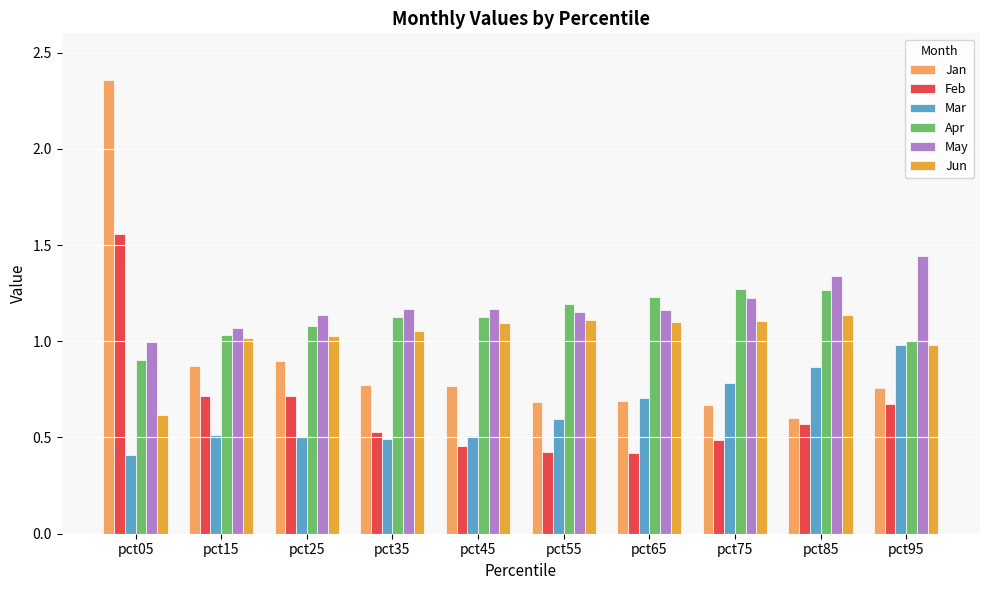

At how many categories does at least one series exceed 0?

10